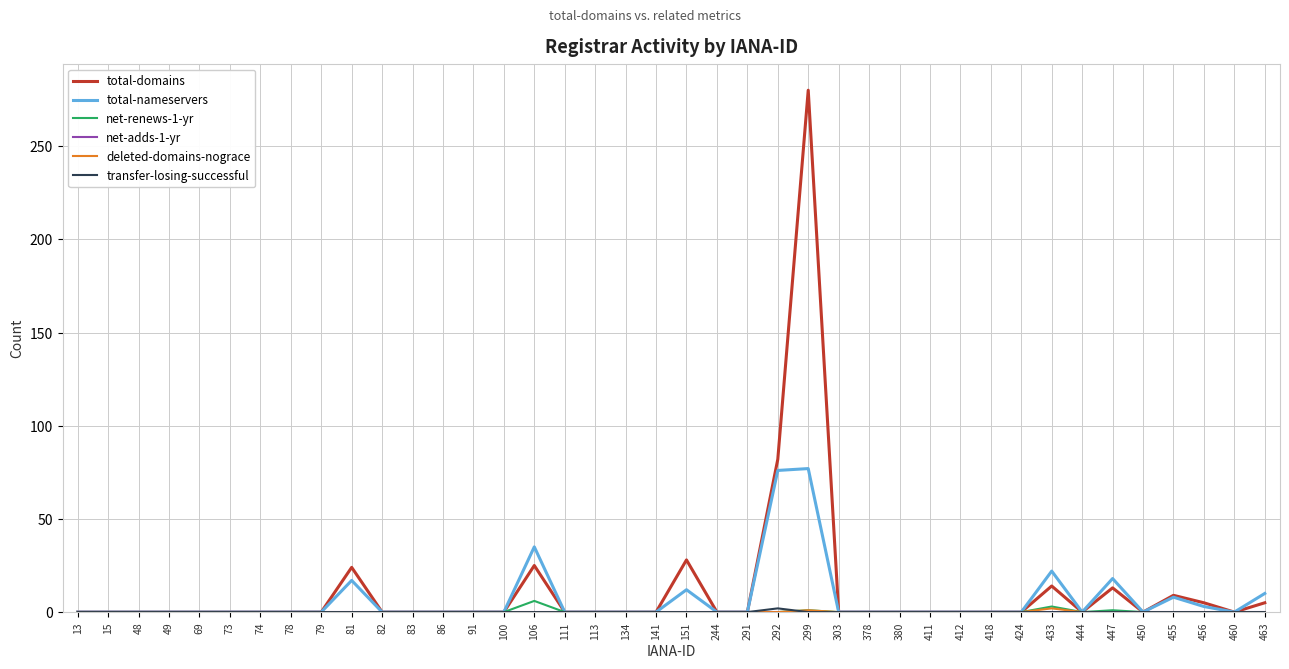

The total-domains series shows 25 at 106. True or false?

True